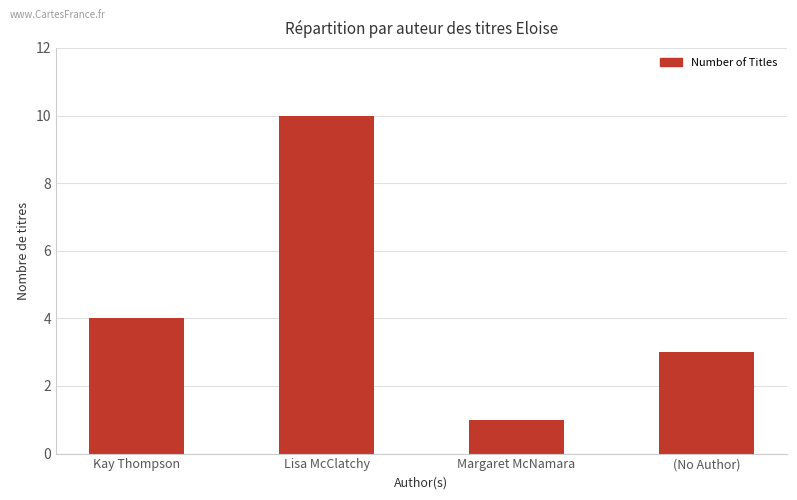

What position from the left is Kay Thompson?

1